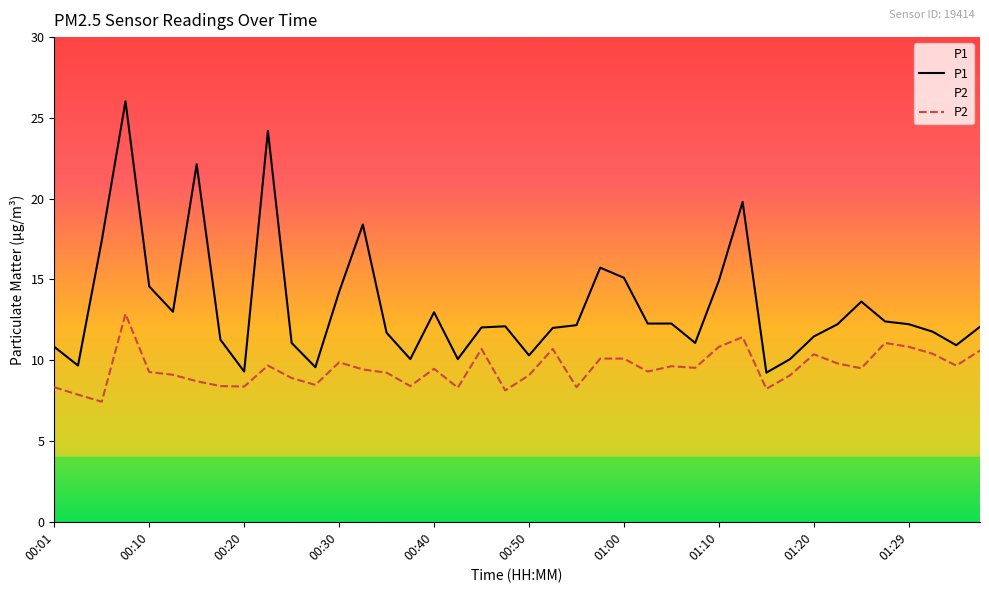

Which has a higher value, 00:45 or 00:20?

00:45